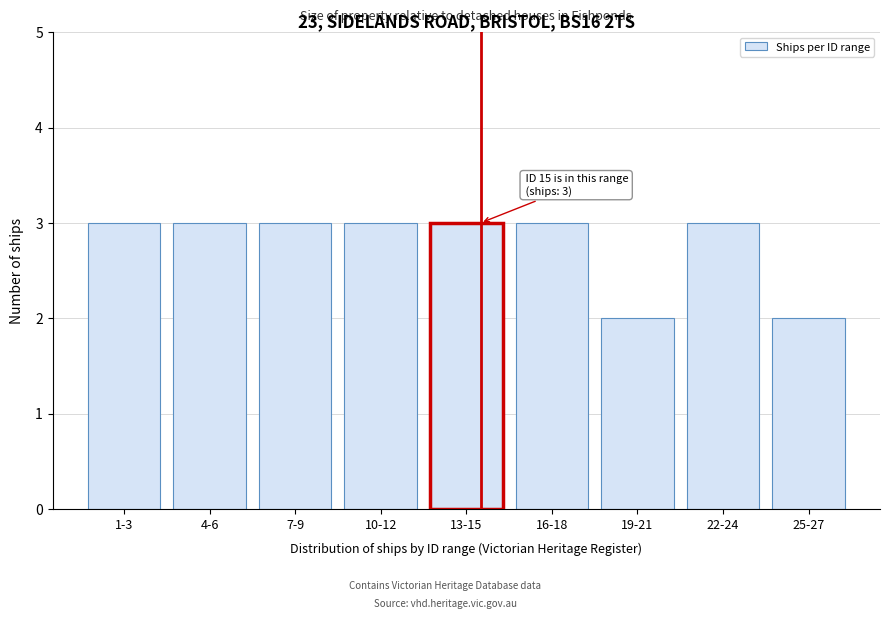

Reading left to right, what are all the values shown in this chart?

3	3	3	3	3	3	2	3	2